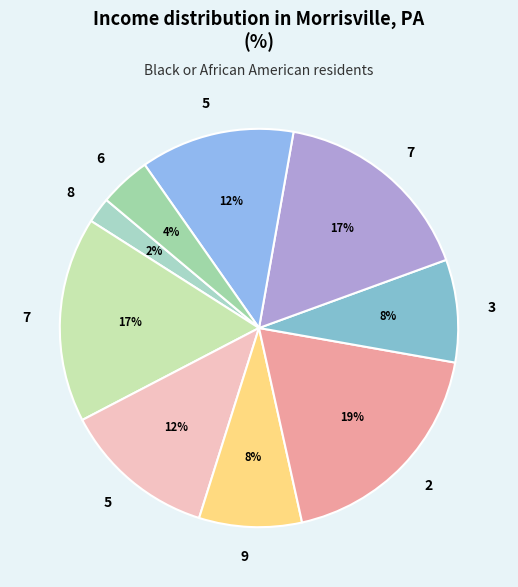

How many segments does this pie chart have?

9